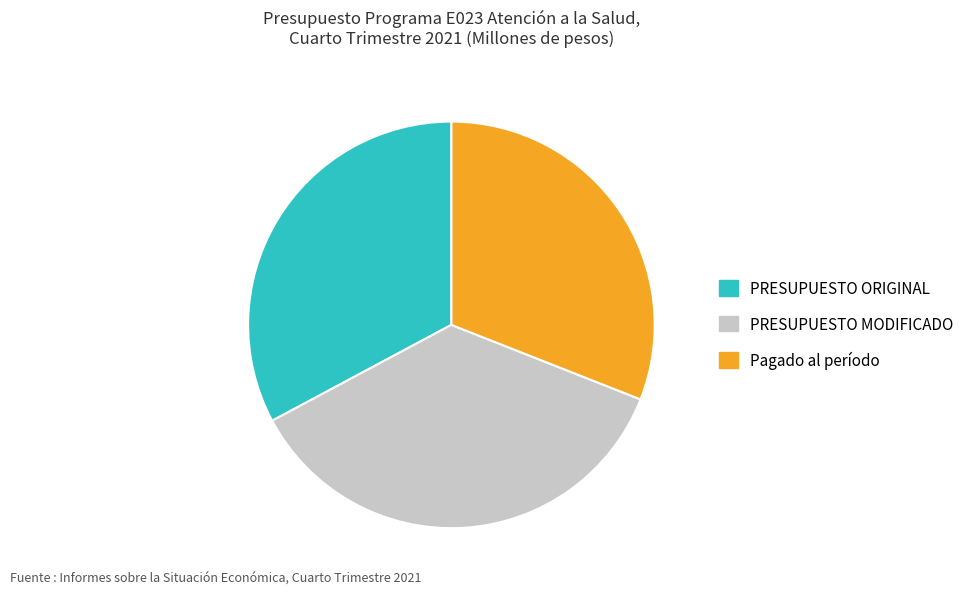

Is there any slice that represents more than half of the pie?

No